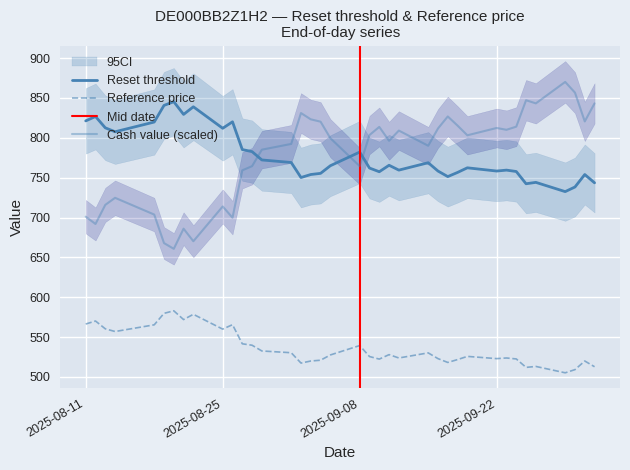

Reading left to right, what are all the values shown in this chart?

Cash value: 701.1	691.9	715.9	724.8	703.8	668.0	660.8	686.0	670.3	713.9	699.8	759.2	764.5	785.2	792.4	831.1	823.2	820.3	799.6	764.5	803.5	813.7	796.3	809.1	790.1	811.7	826.8	815.4	803.2	812.4	810.1	814.0	847.2	843.3	870.2	856.7	820.6	843.3
Reset threshold: 821.3	826.8	812.6	807.6	819.8	840.7	845.4	829.4	839.0	812.0	820.1	785.3	782.7	772.3	769.1	750.2	754.0	755.5	765.0	782.1	762.1	757.5	765.6	759.5	768.8	758.4	751.4	756.6	762.4	758.4	759.5	757.8	742.4	744.1	732.5	738.3	754.0	743.6
Reference price: 566.4	570.2	560.4	557.0	565.4	579.8	583.0	572.0	578.6	560.0	565.6	541.6	539.8	532.6	530.4	517.4	520.0	521.0	527.6	539.4	525.6	522.4	528.0	523.8	530.2	523.0	518.2	521.8	525.8	523.0	523.8	522.6	512.0	513.2	505.2	509.2	520.0	512.8